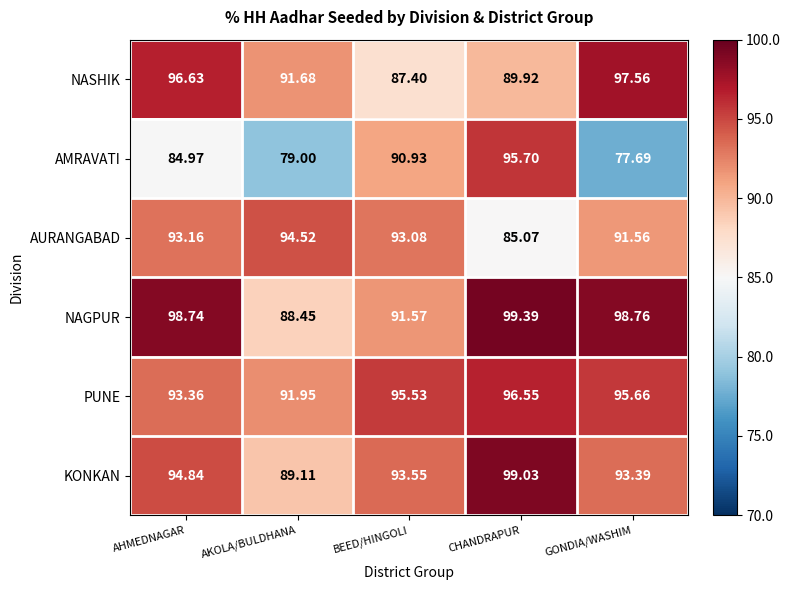

What is the maximum value shown in the chart?

99.4